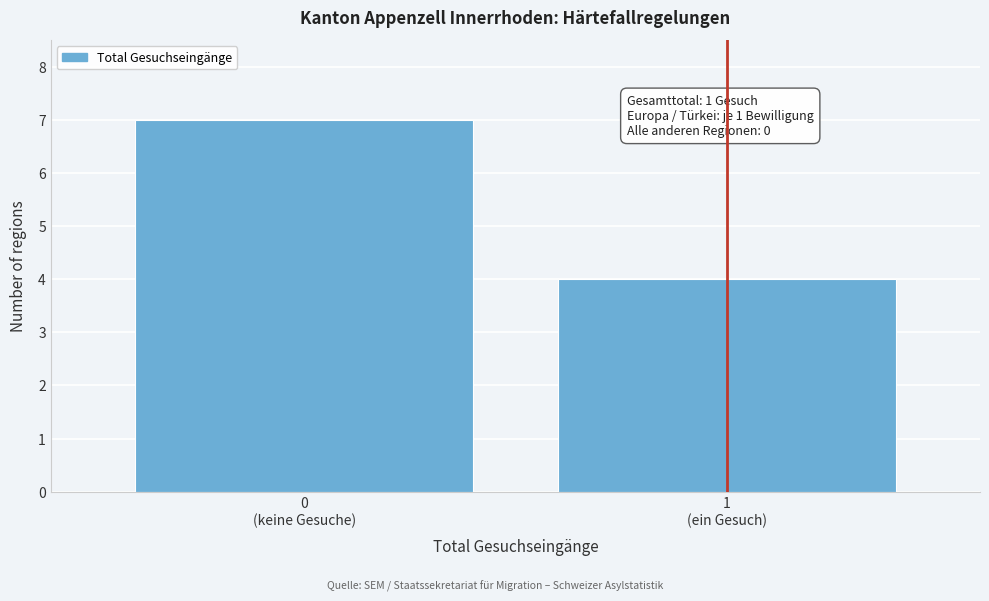

Reading left to right, extract all data points from this chart.

7	4